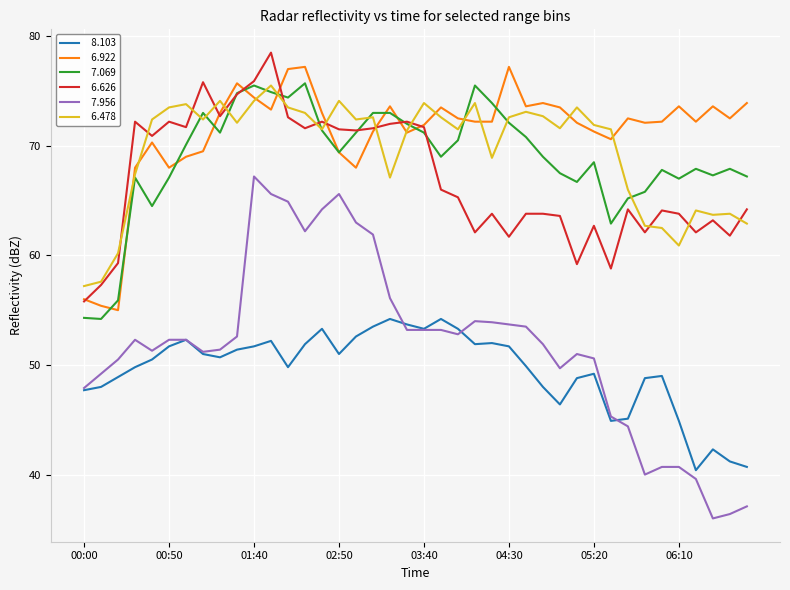

What is the greatest value displayed?

78.5